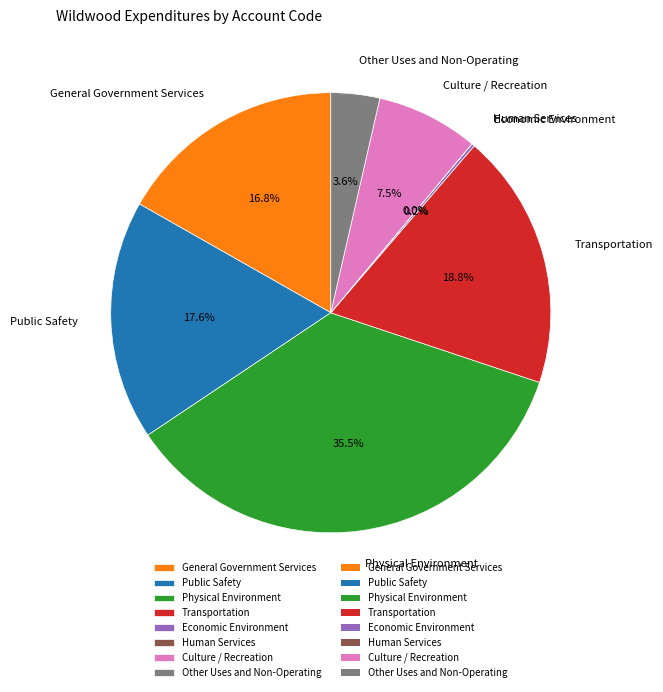

What is the ratio of the value at Physical Environment to the value at Transportation?

1.9